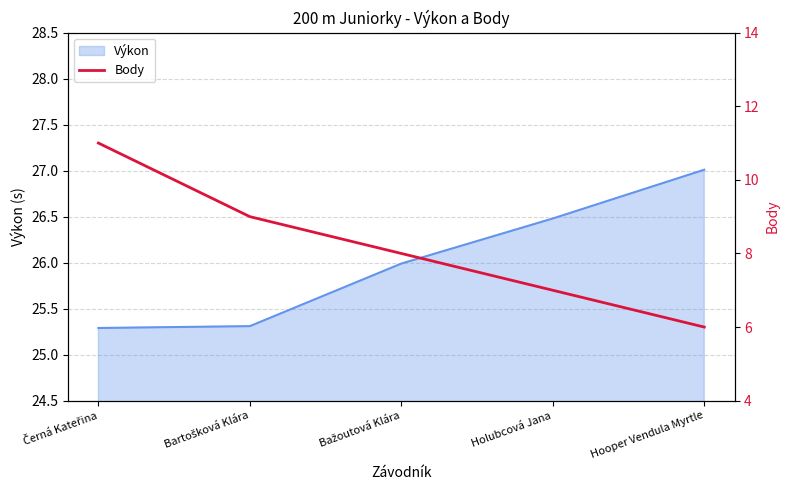

What is the sum of all values?

41